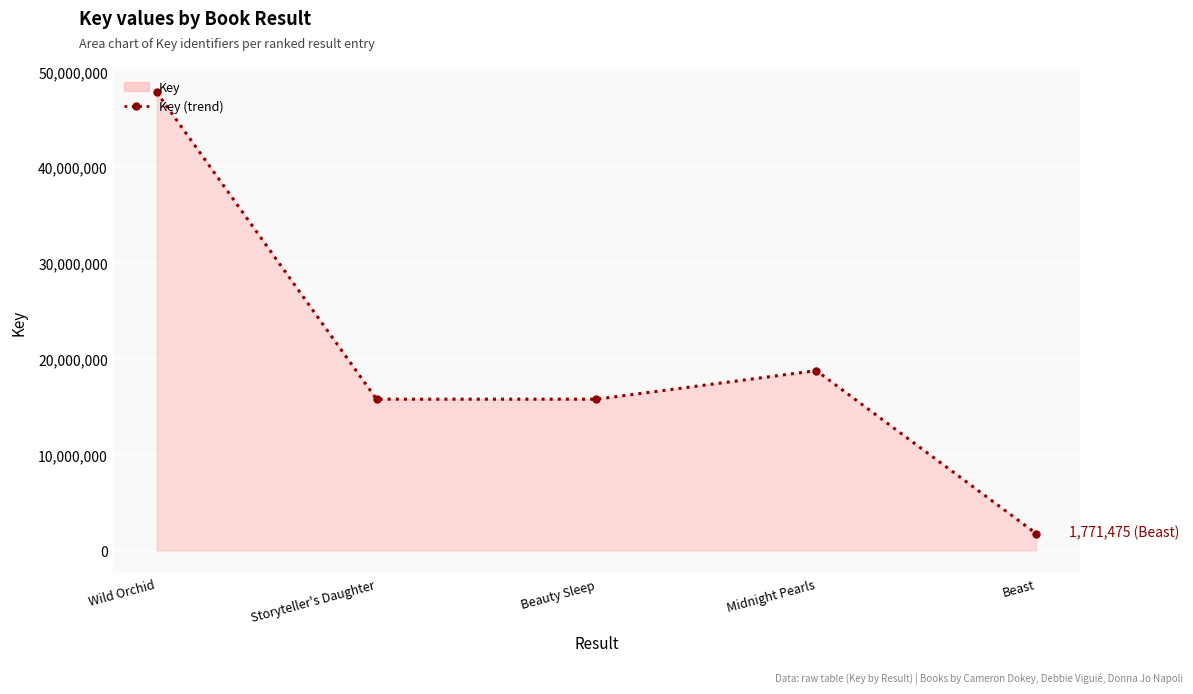

Reading left to right, extract all data points from this chart.

47818501	15791723	15791757	18771893	1771475